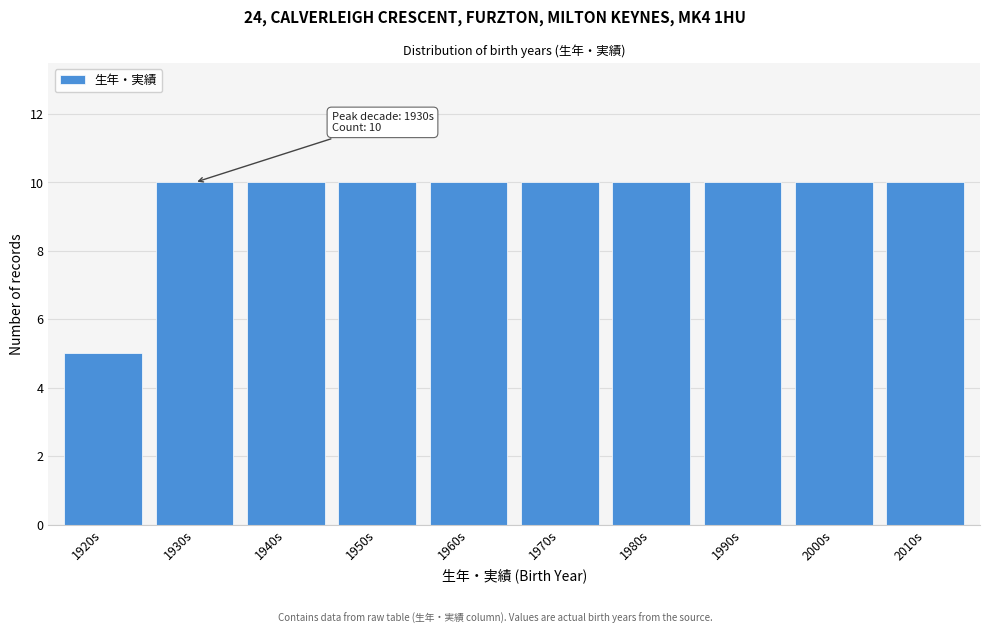

Reading right to left, extract all data points from this chart.

2010s=10	2000s=10	1990s=10	1980s=10	1970s=10	1960s=10	1950s=10	1940s=10	1930s=10	1920s=5